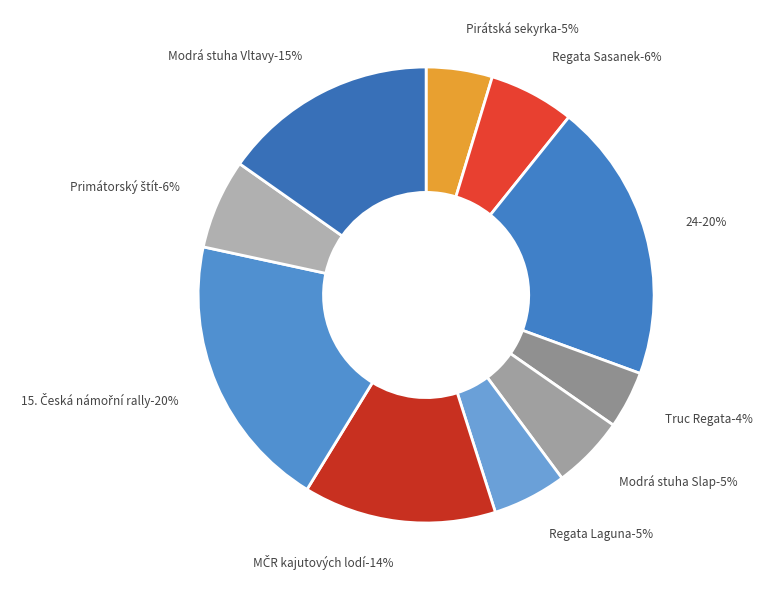

Which slice is the largest?

24